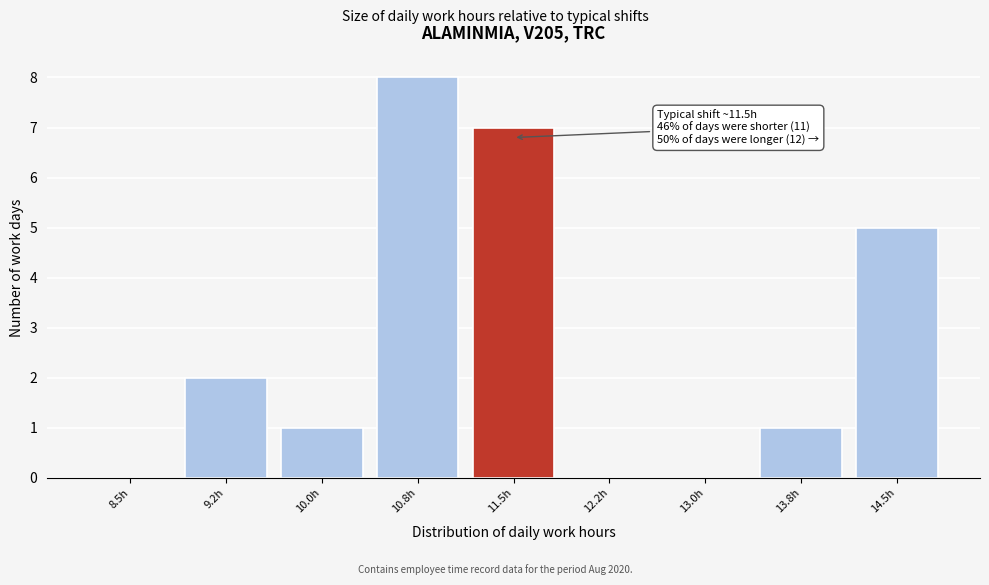

Reading left to right, what are all the values shown in this chart?

8.5h=0	9.2h=2	10.0h=1	10.8h=8	11.5h=7	12.2h=0	13.0h=0	13.8h=1	14.5h=5